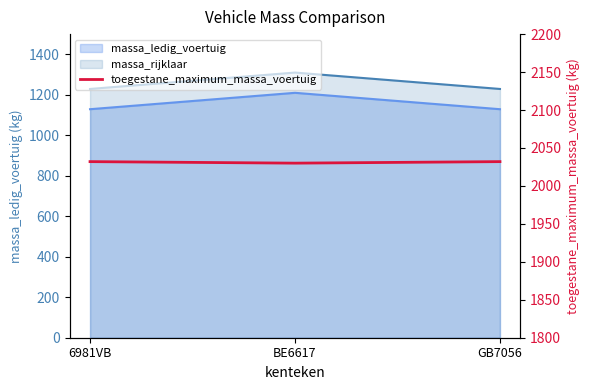

What is the ratio of the value at GB7056 to the value at 6981VB?

1.0